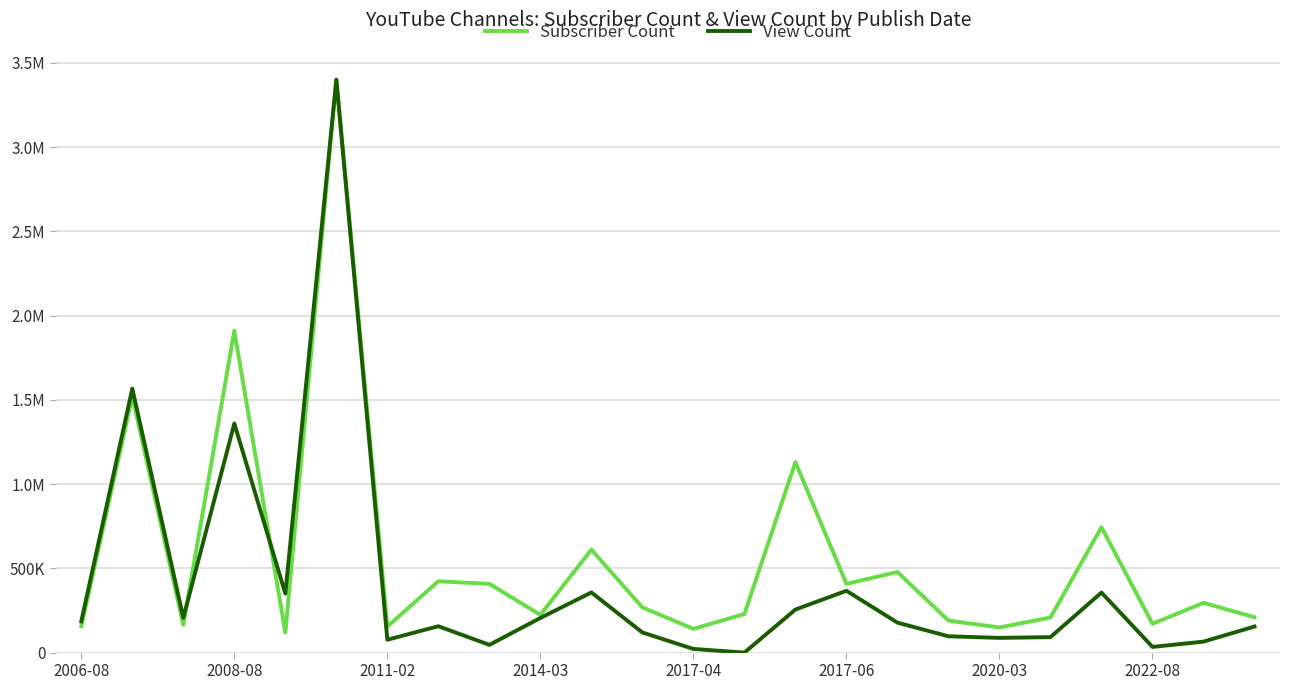

Is this an area chart (filled region under the line)?

No